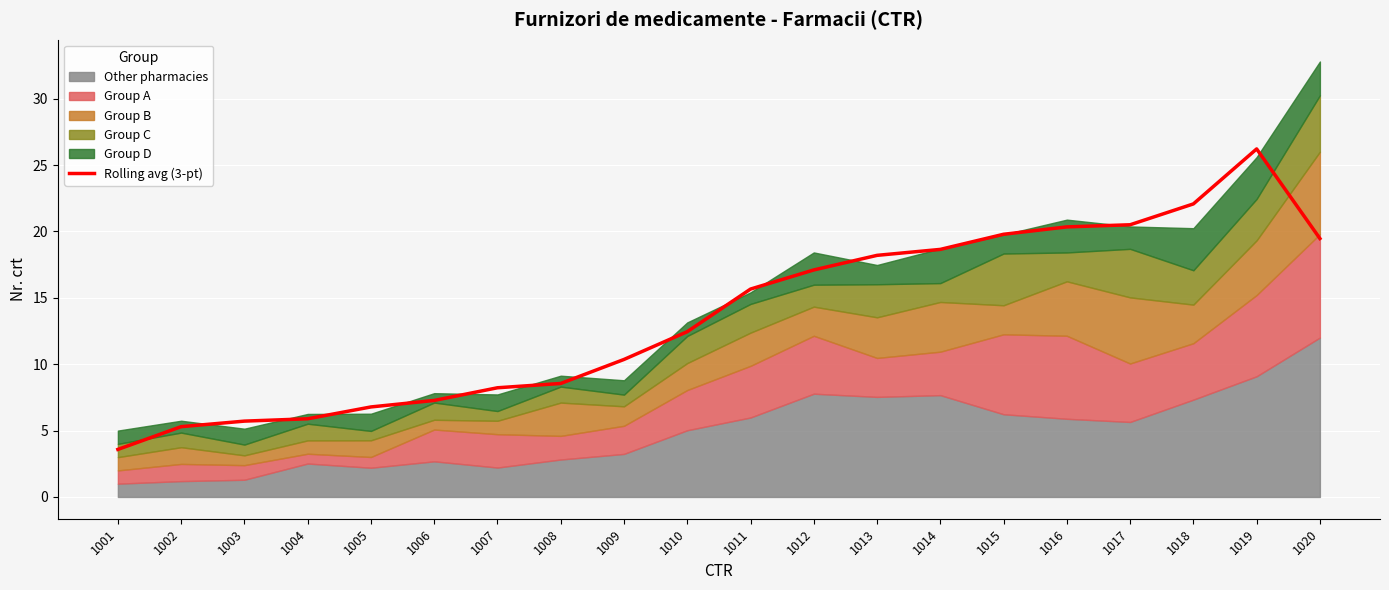

Where is the first local maximum?

1019